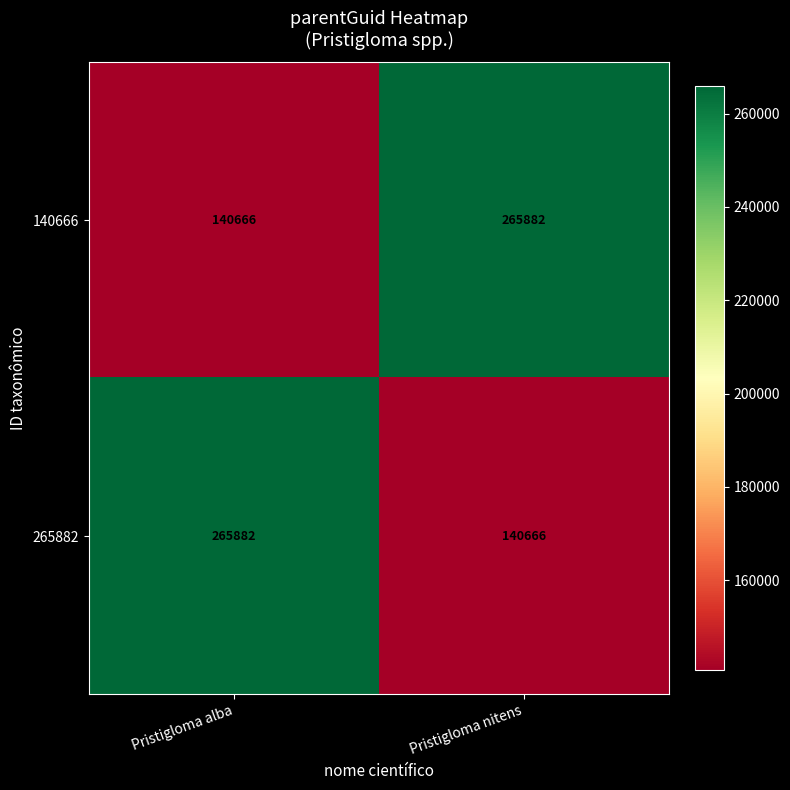

At Pristigloma alba, list the series in order from largest to smallest.

265882, 140666